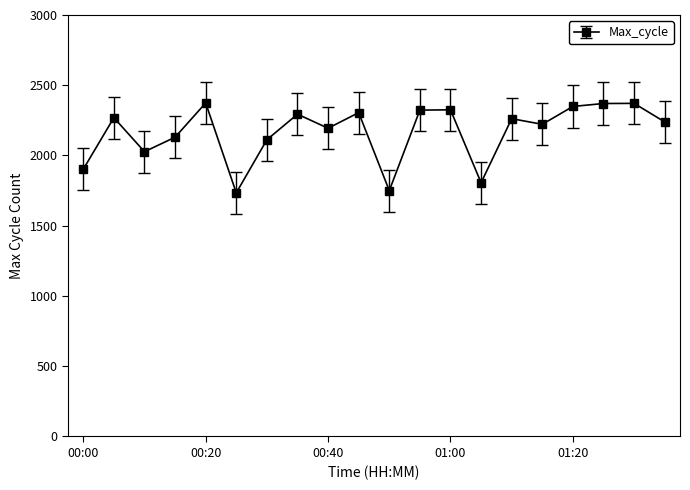

True or false: the data has more than 2 interior local peaks.

True